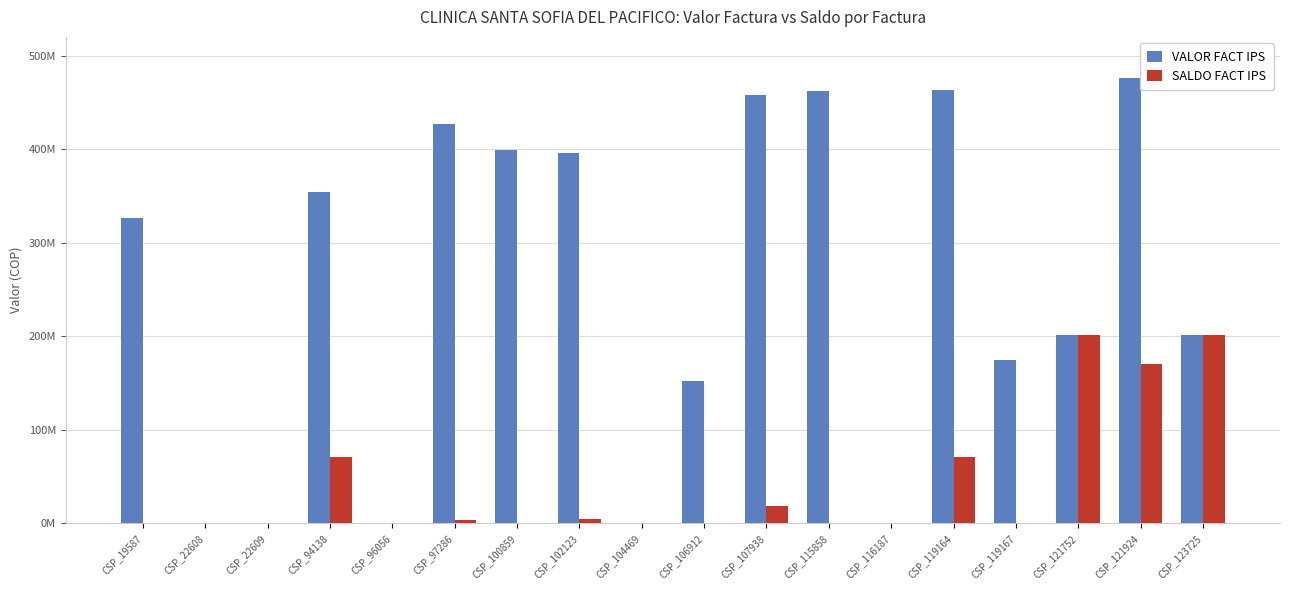

At which label is SALDO FACT IPS closest to 100848669?

CSP_119164